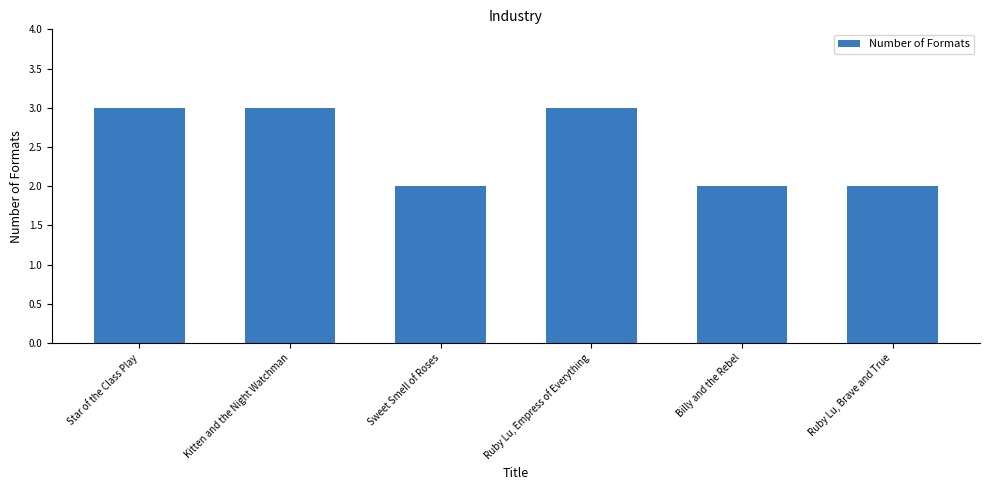

Which has a higher value, Kitten and the Night Watchman or Sweet Smell of Roses?

Kitten and the Night Watchman